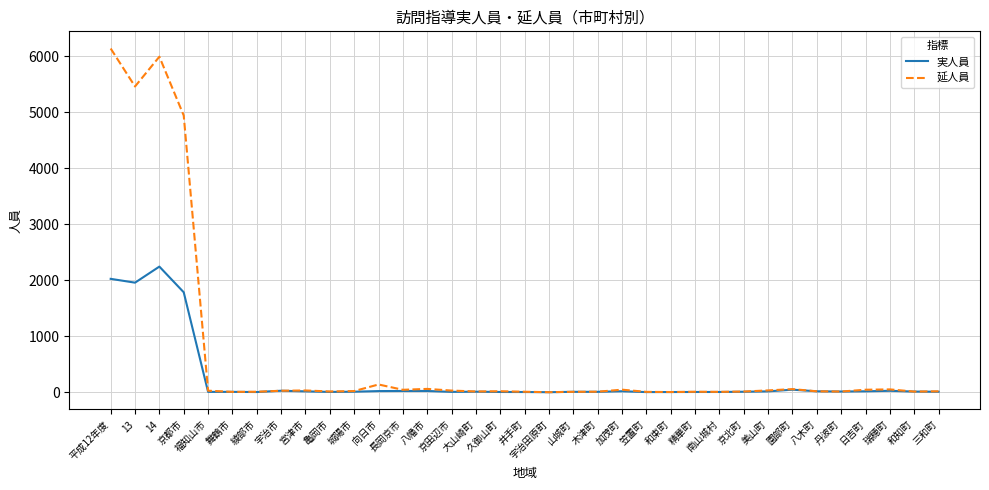

Which series has the widest spread of values?

延人員